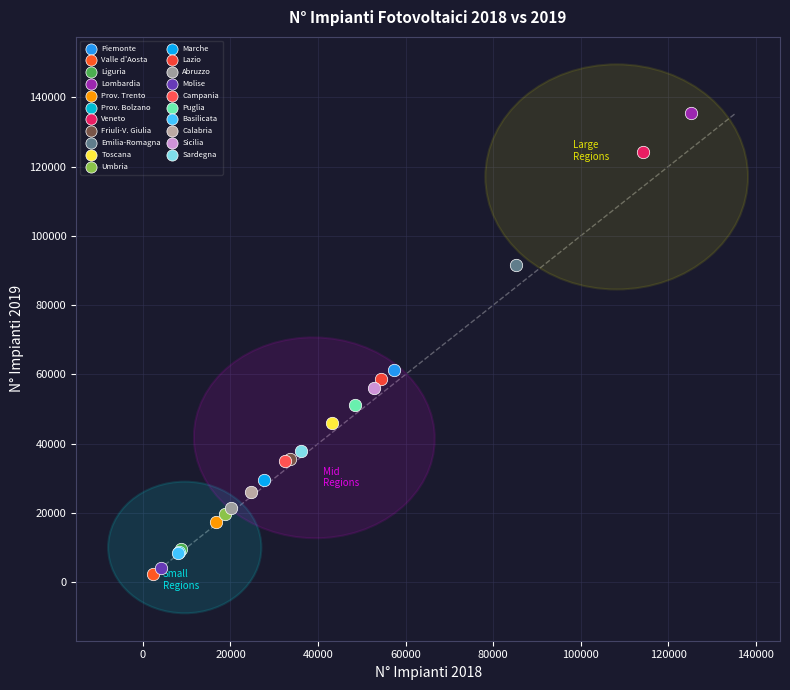

Which series contains the highest Y value?

Lombardia